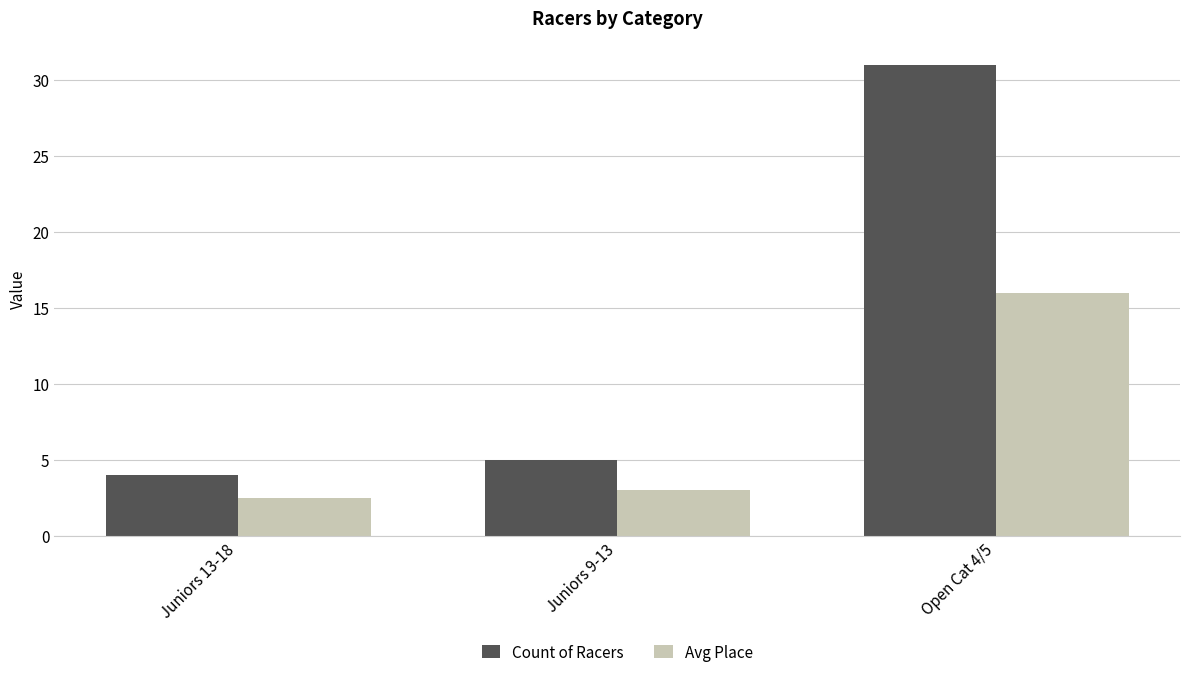

Is the value of Avg Place at Open Cat 4/5 greater than the value of Count of Racers at Open Cat 4/5?

No